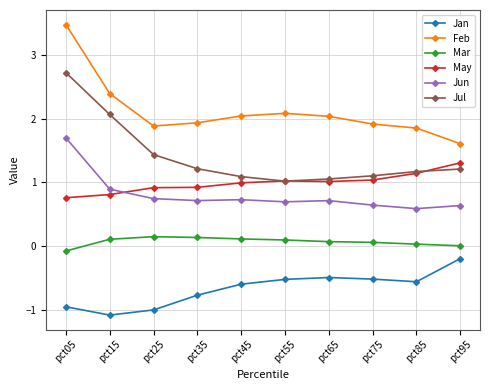

What are all the series names shown in the legend?

Jan, Feb, Mar, May, Jun, Jul